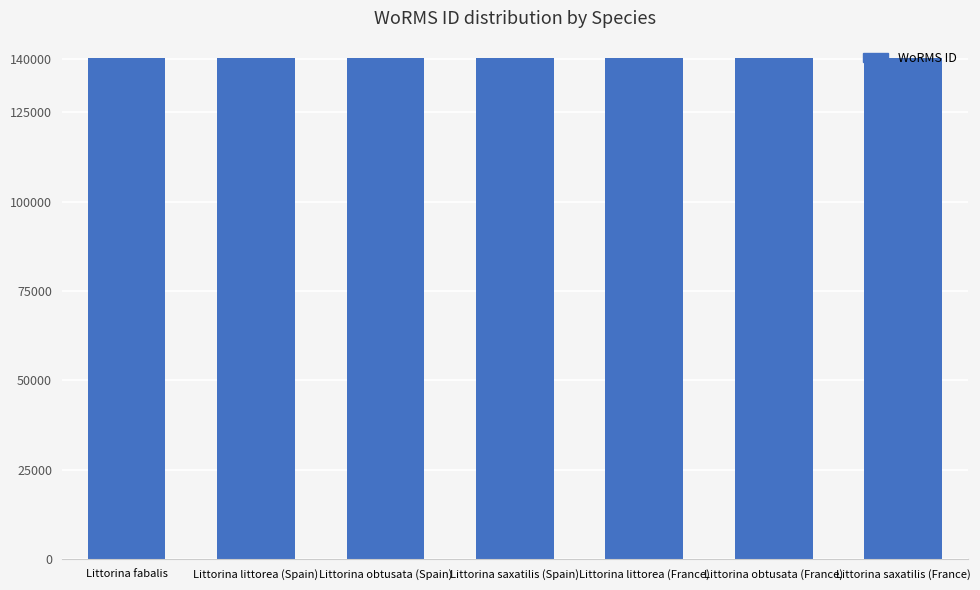

How many bars are there in total?

7